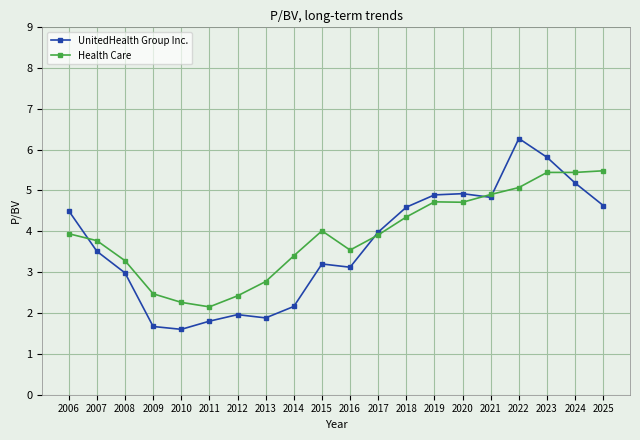

Where does the Health Care series first go above 3?

2006